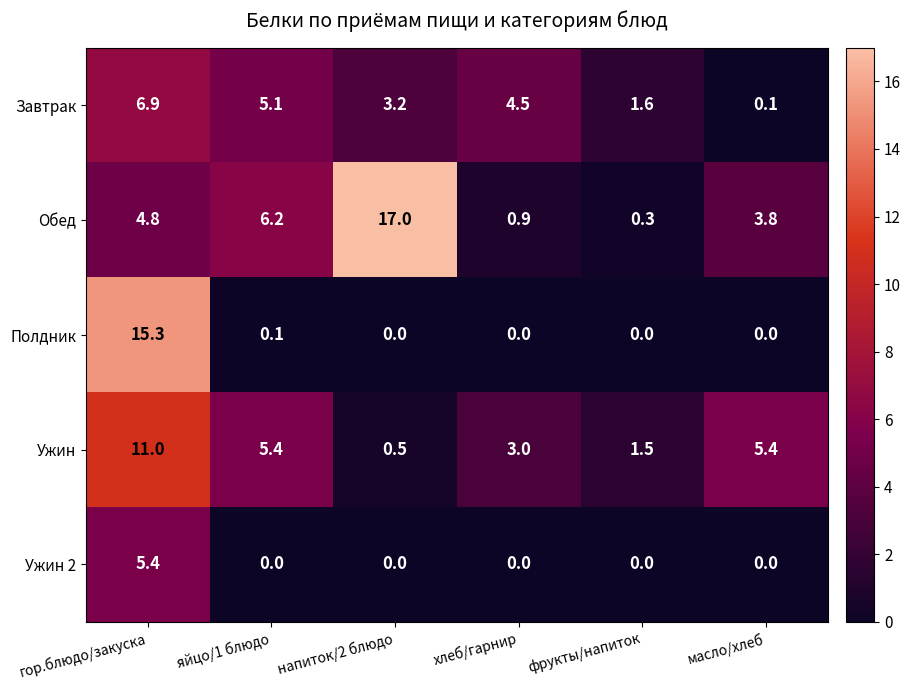

True or false: Обед has a value of 3.8 at масло/хлеб.

True